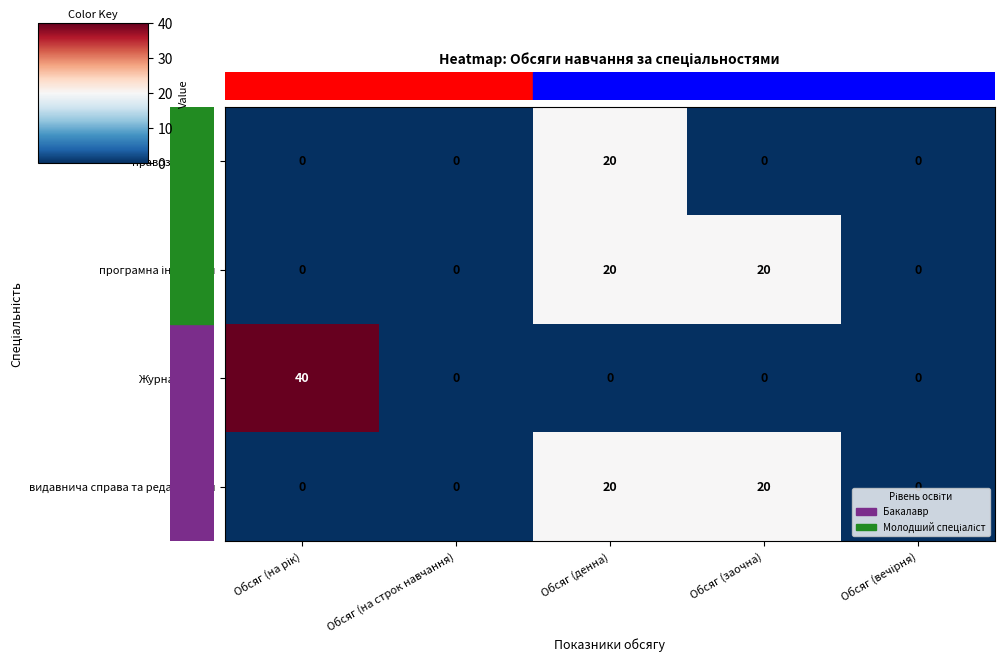

The value of видавнича справа та редагування at Обсяг (на строк навчання) is 13. True or false?

False